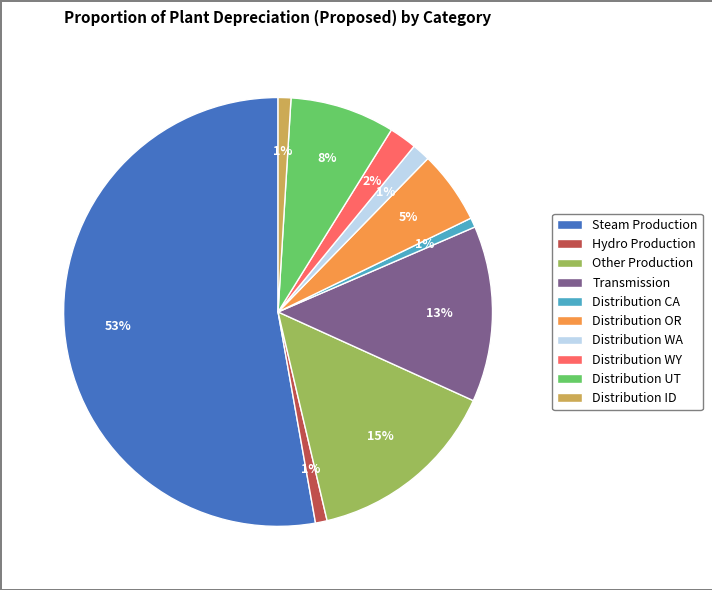

Combined, do Hydro Production and Other Production account for over 50%?

No